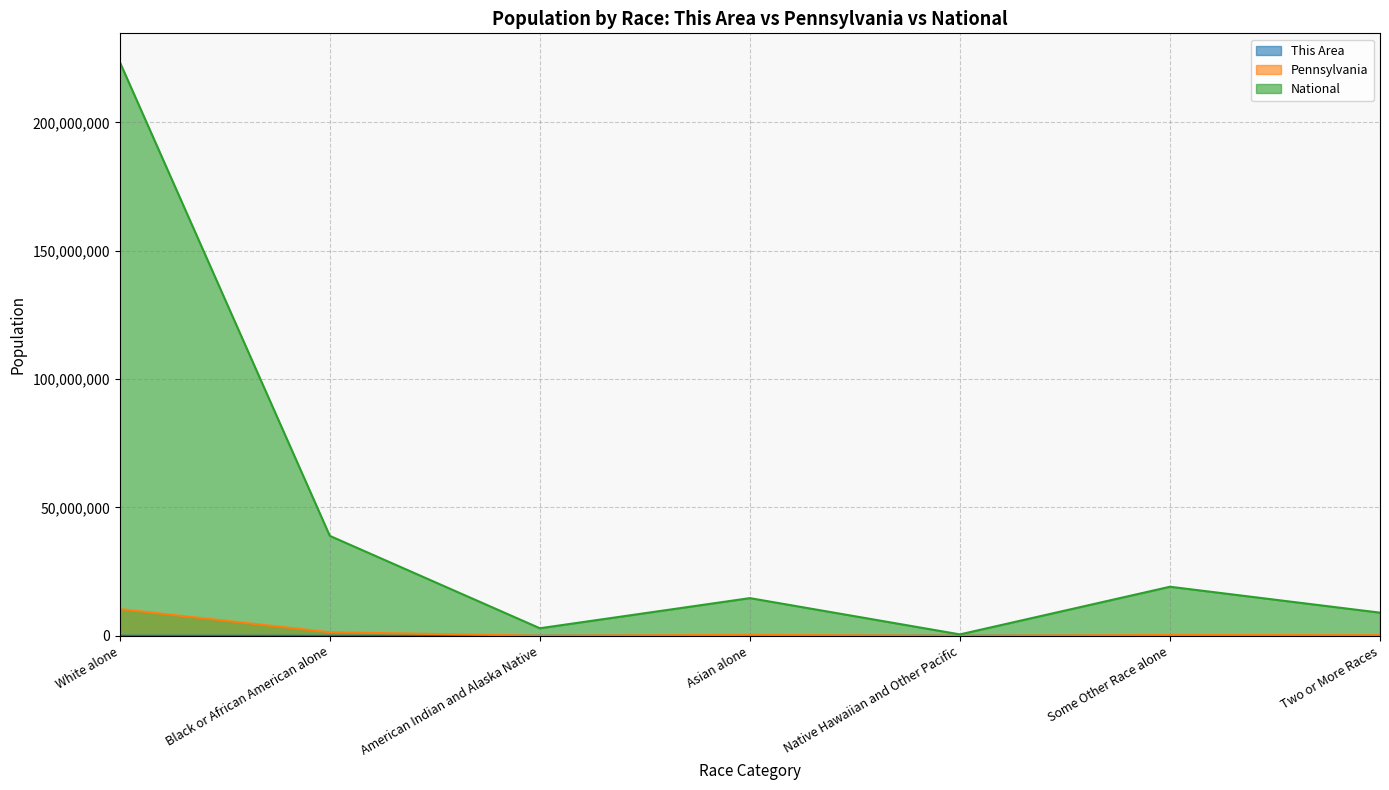

What is the difference between the highest and lowest values at American Indian and Alaska Native?

2932209